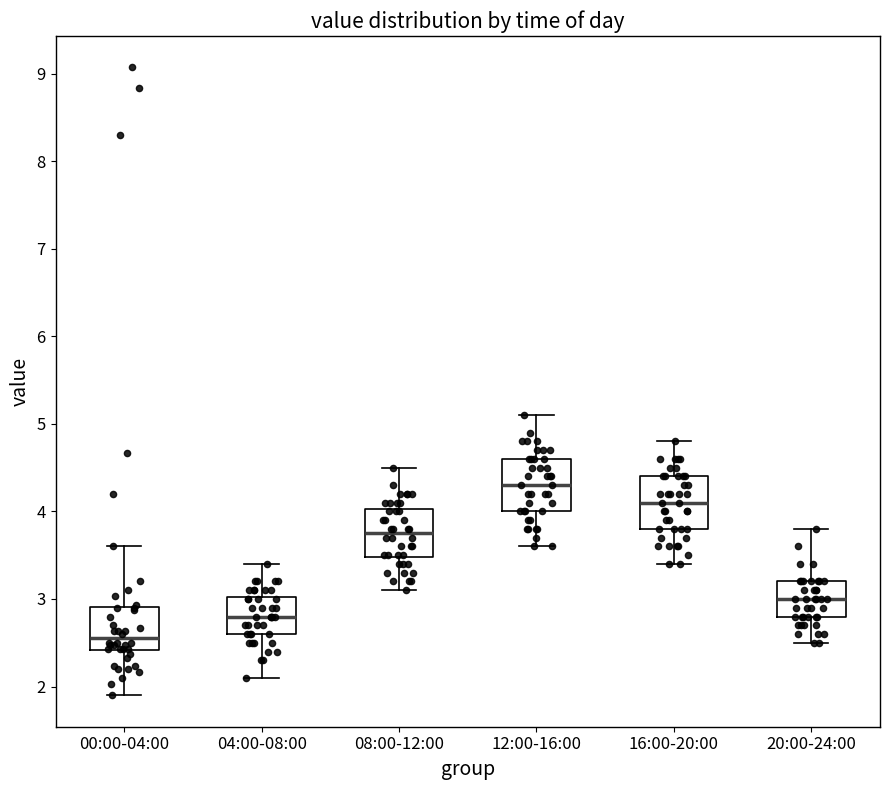

Reading left to right, read every box against the y-axis: the position of its median line, the range the box covers, and the ends of its whiskers. The values are not printed on the chart, so give them approximately, as read against the axis.

00:00-04:00: median 2.6, box 2.4 to 2.9, whiskers 1.9 to 3.6
04:00-08:00: median 2.8, box 2.6 to 3.0, whiskers 2.1 to 3.4
08:00-12:00: median 3.8, box 3.5 to 4.0, whiskers 3.1 to 4.5
12:00-16:00: median 4.3, box 4.0 to 4.6, whiskers 3.6 to 5.1
16:00-20:00: median 4.1, box 3.8 to 4.4, whiskers 3.4 to 4.8
20:00-24:00: median 3.0, box 2.8 to 3.2, whiskers 2.5 to 3.8